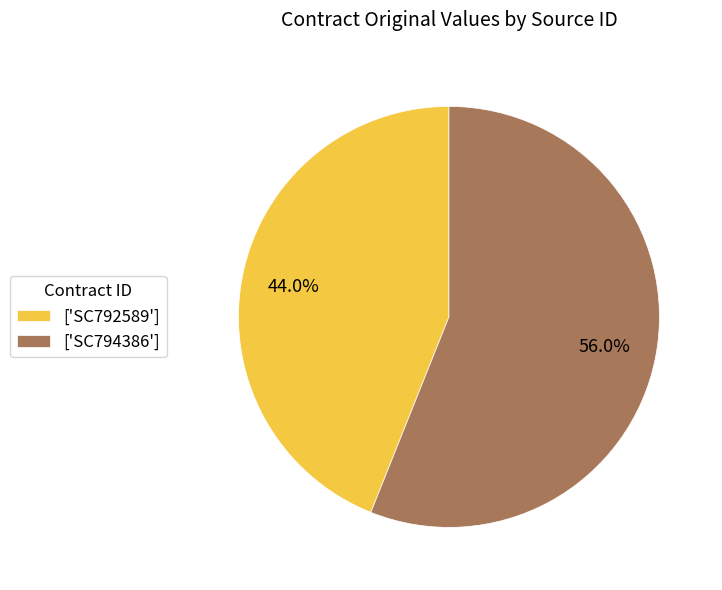

Which has a higher value, ['SC792589'] or ['SC794386']?

['SC794386']